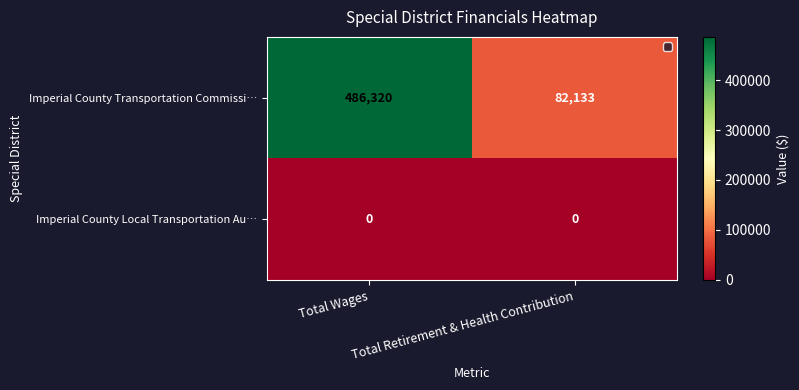

Which category has the highest value across all series?

Total Wages